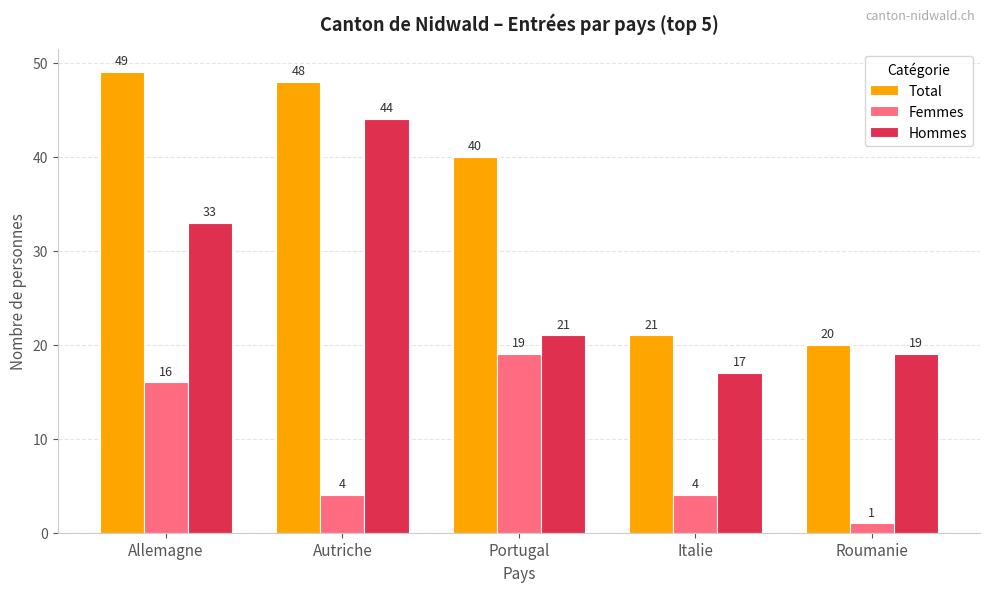

What is the smallest value displayed?

1